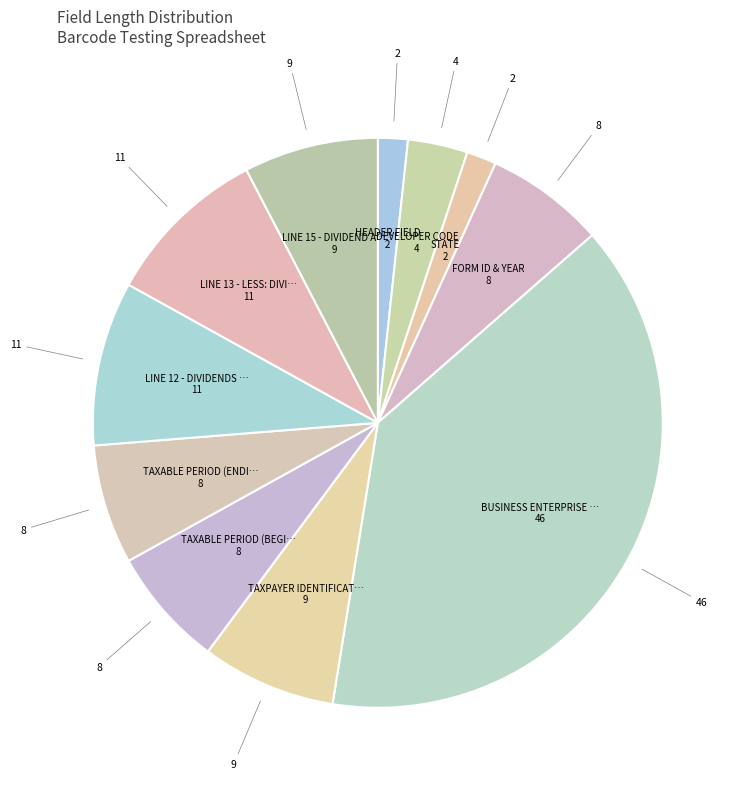

How many segments does this pie chart have?

11